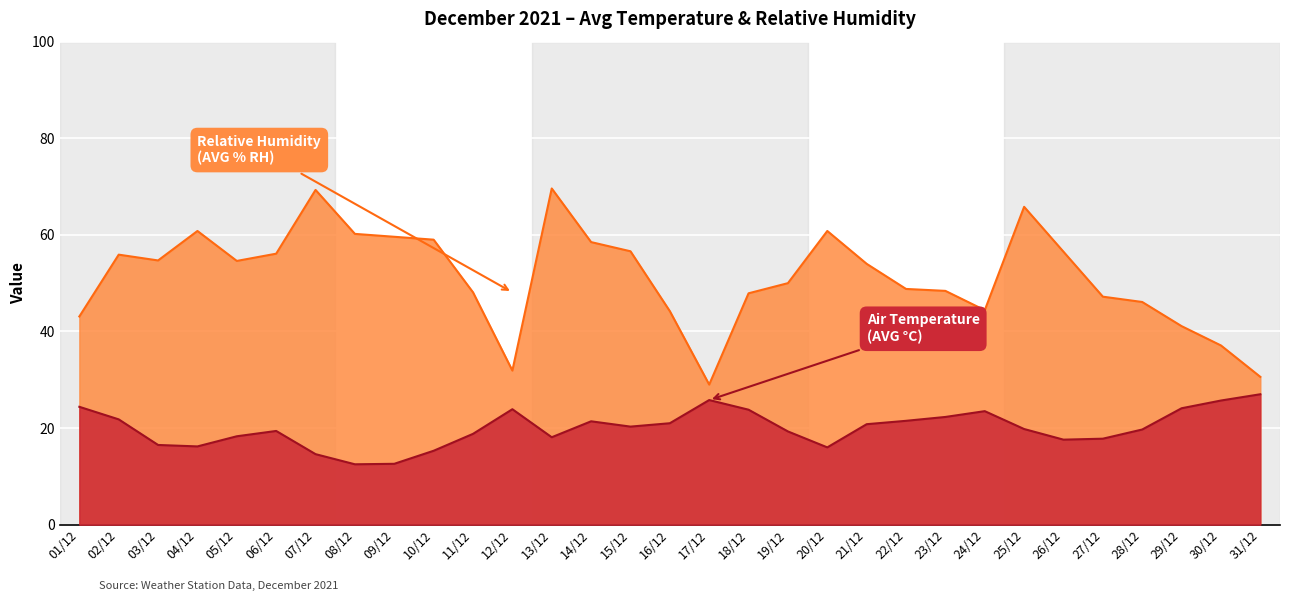

How many lines are shown in the chart?

2